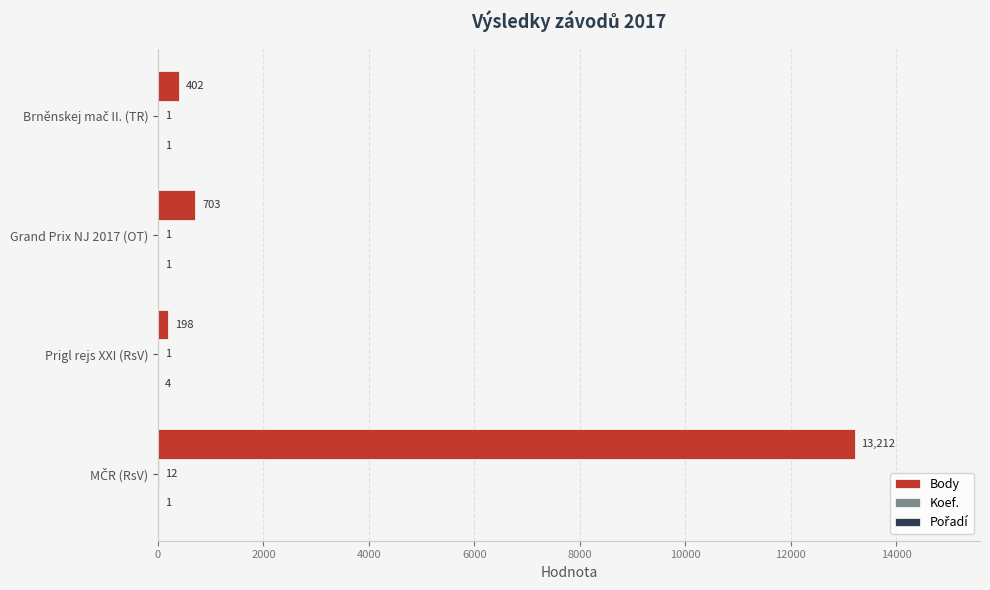

Which series has the largest total across all categories?

Body